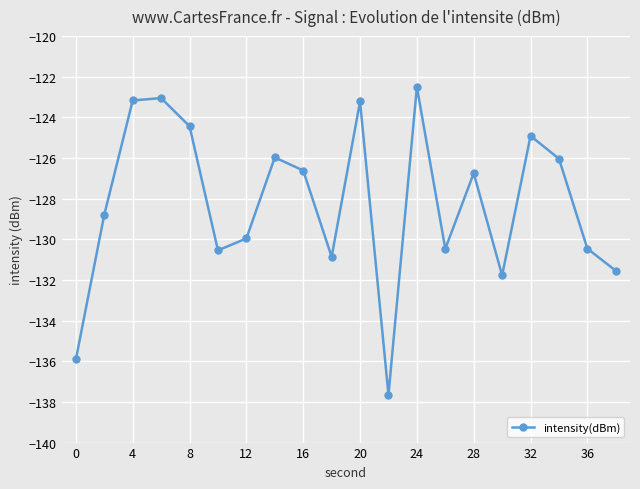

How many distinct data groups are displayed?

1